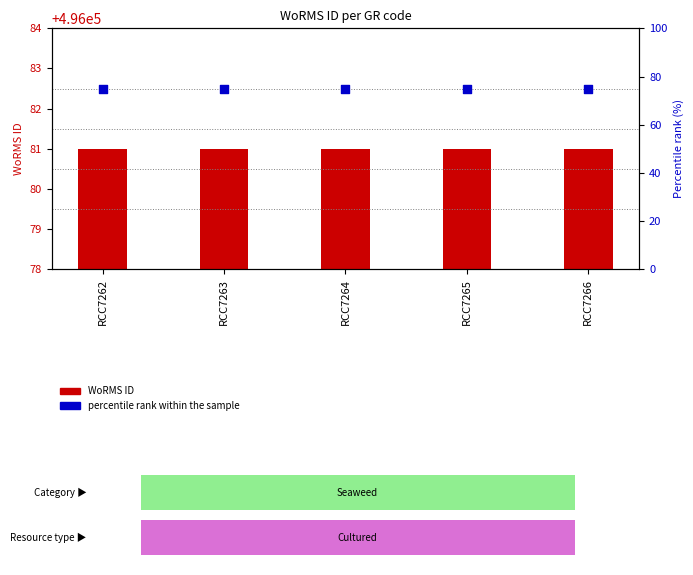

At how many categories does at least one series exceed 29?

5